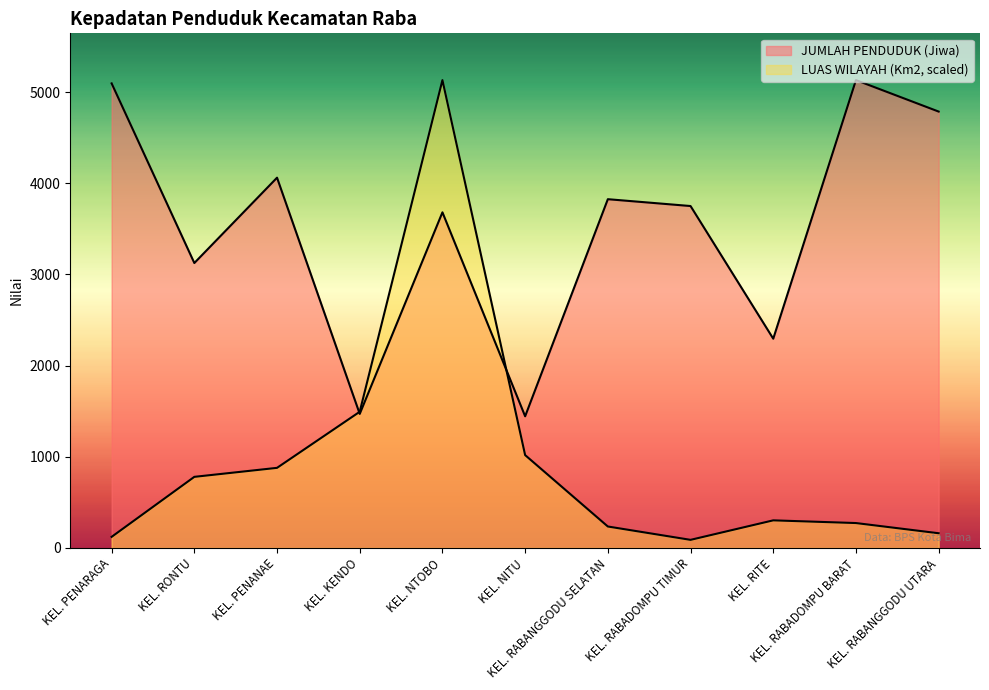

How many categories are shown in the chart?

11